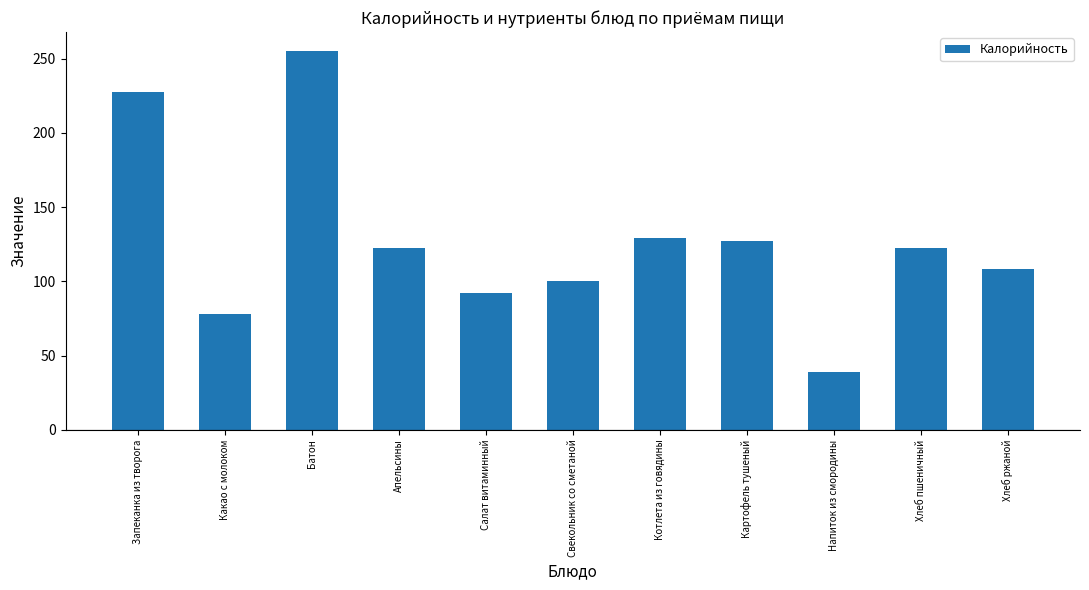

Are the bars grouped side by side (vs. stacked)?

No